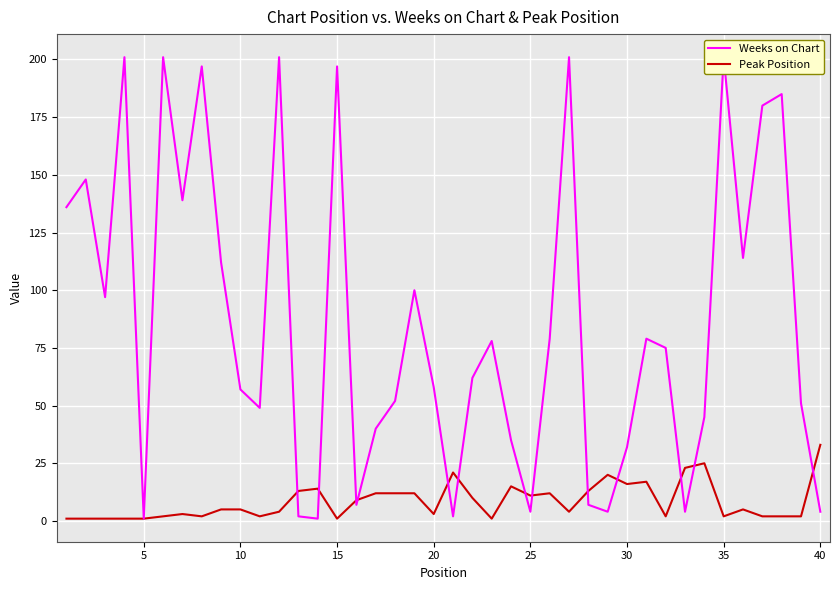

What is the highest value of the Peak Position series?

33